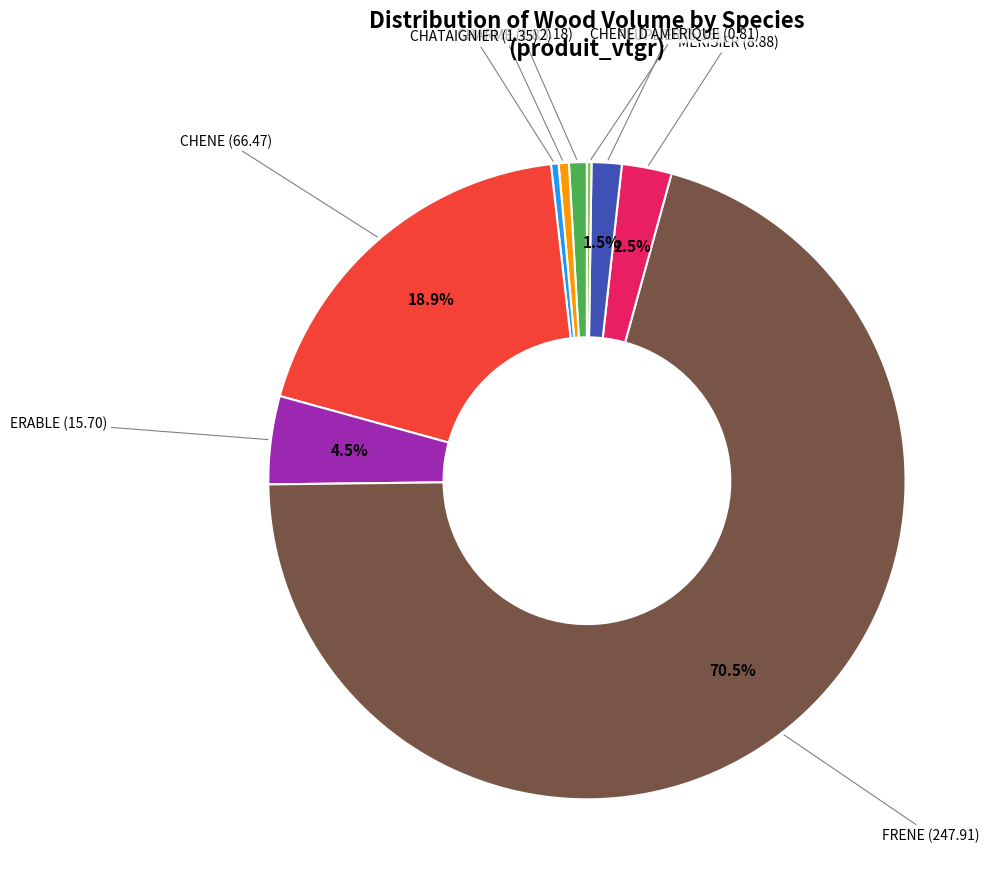

Combined, what portion of the pie is MERISIER and CHENE?

21.4%